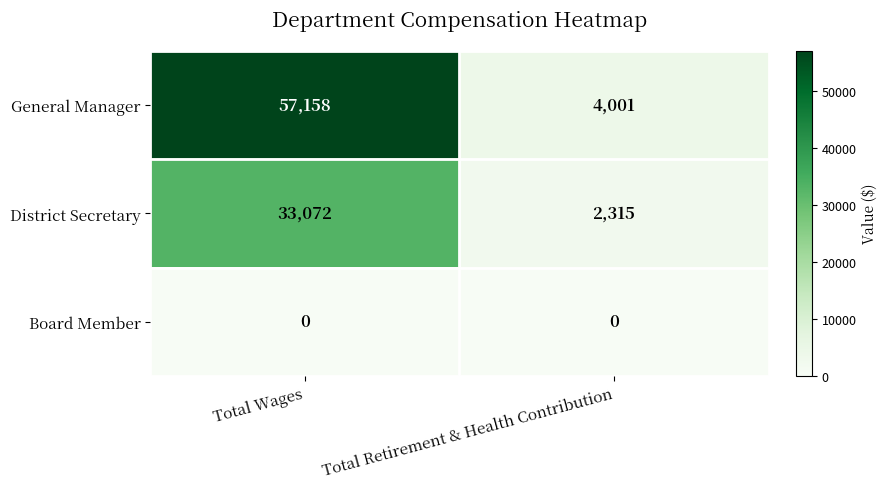

What is the maximum value shown in the chart?

57158